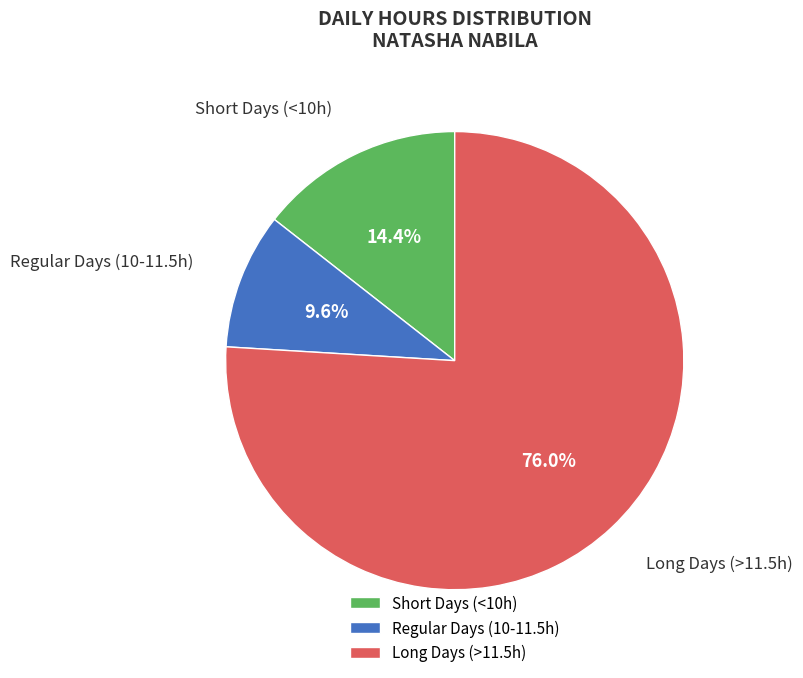

Which has a higher value, Long Days (>11.5h) or Regular Days (10-11.5h)?

Long Days (>11.5h)